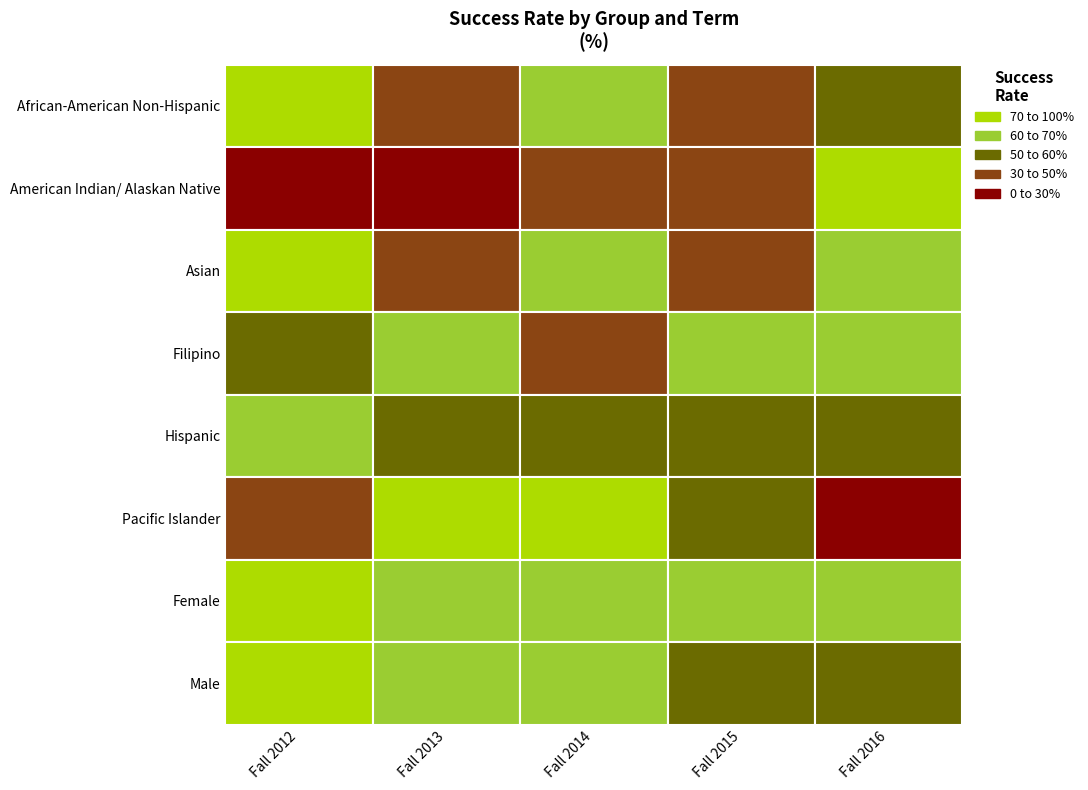

How many positive values does the Pacific Islander series have?

4